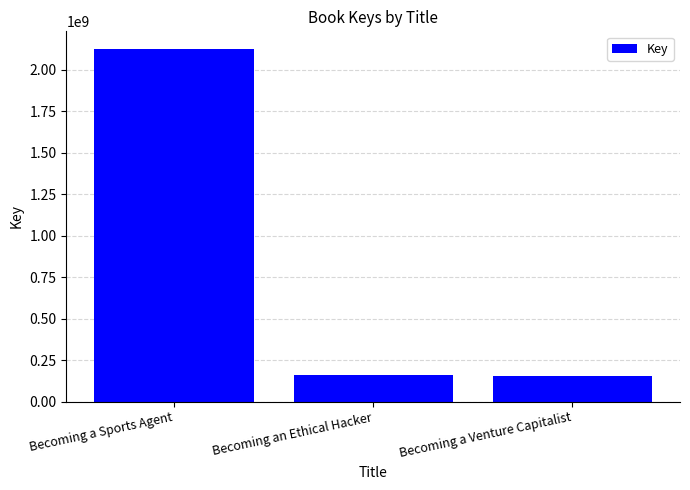

What is the label of the 3rd bar from the left?

Becoming a Venture Capitalist